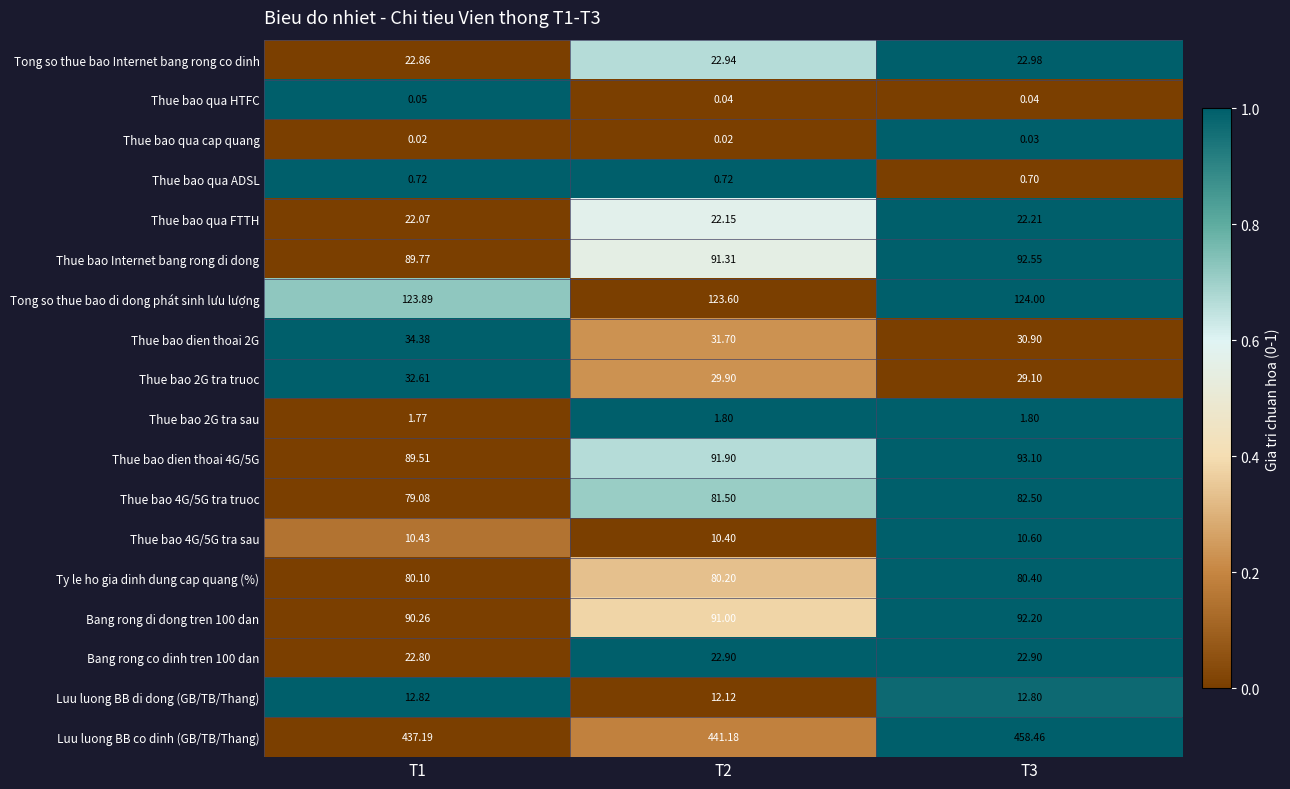

Which series has the widest spread of values?

Luu luong BB co dinh (GB/TB/Thang)